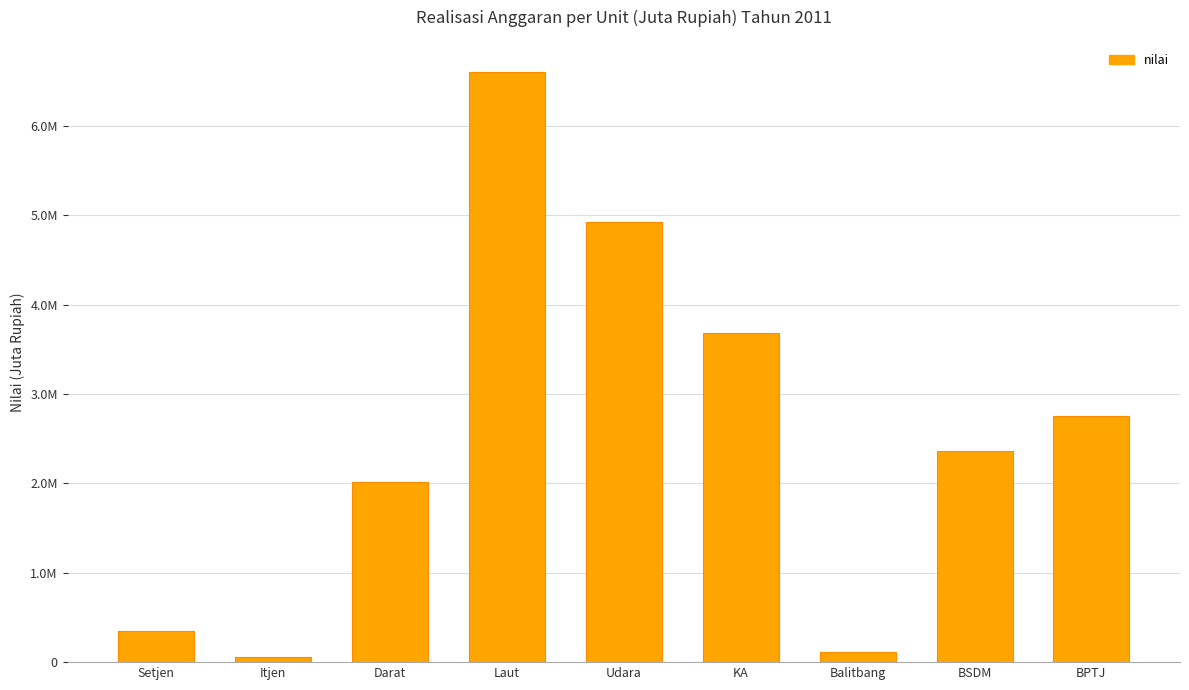

What is the value of the 5th bar from the left?

4924259